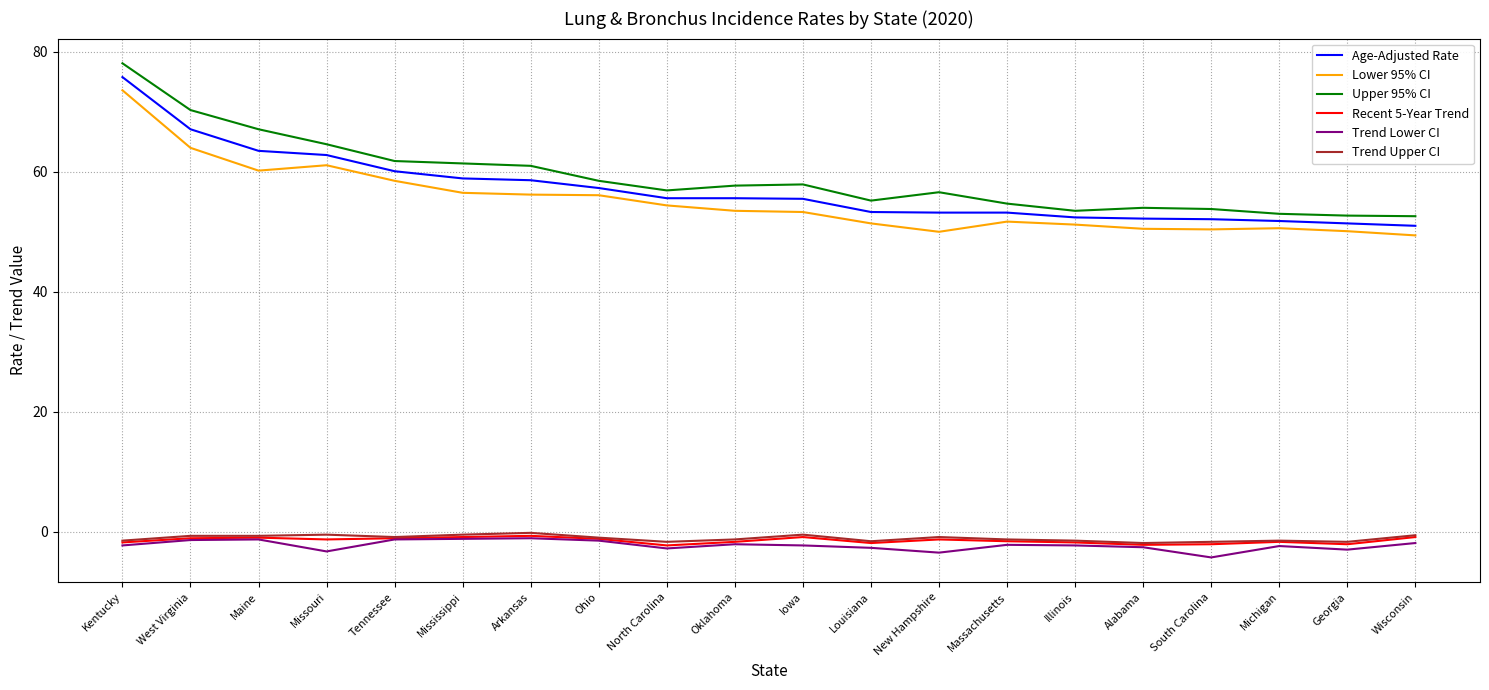

What is the greatest value displayed?

78.1